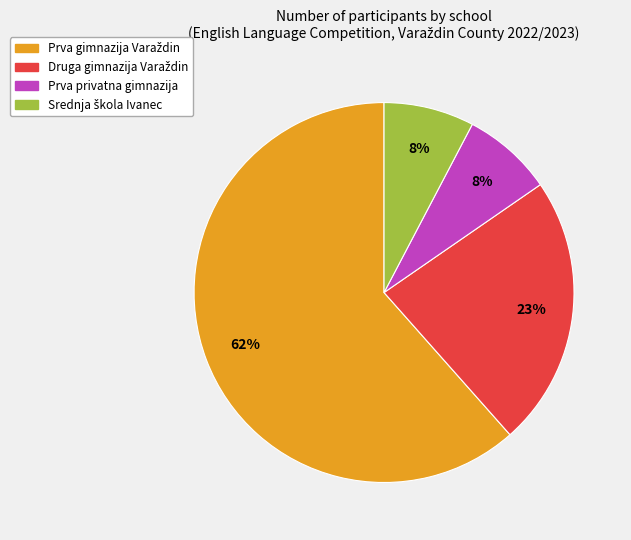

Is there a majority slice in this chart?

Yes